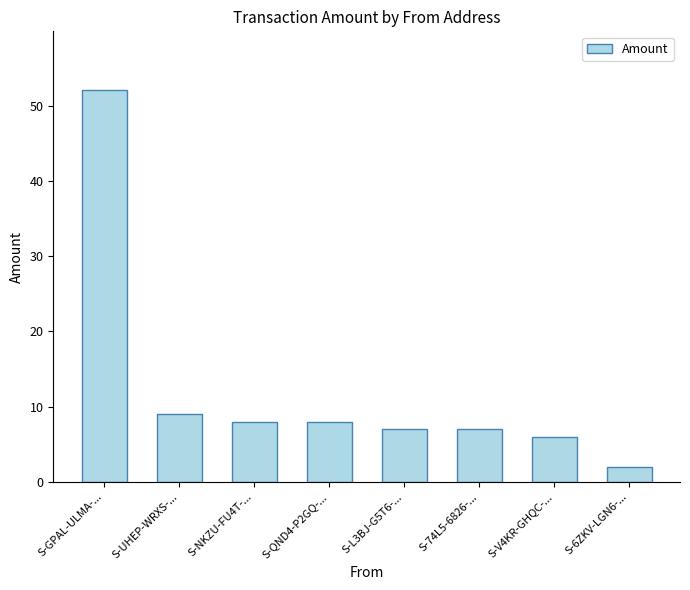

Reading left to right, list all the values displayed in this chart.

52.1	9.0	8.0	8.0	7.0	7.0	6.0	2.0